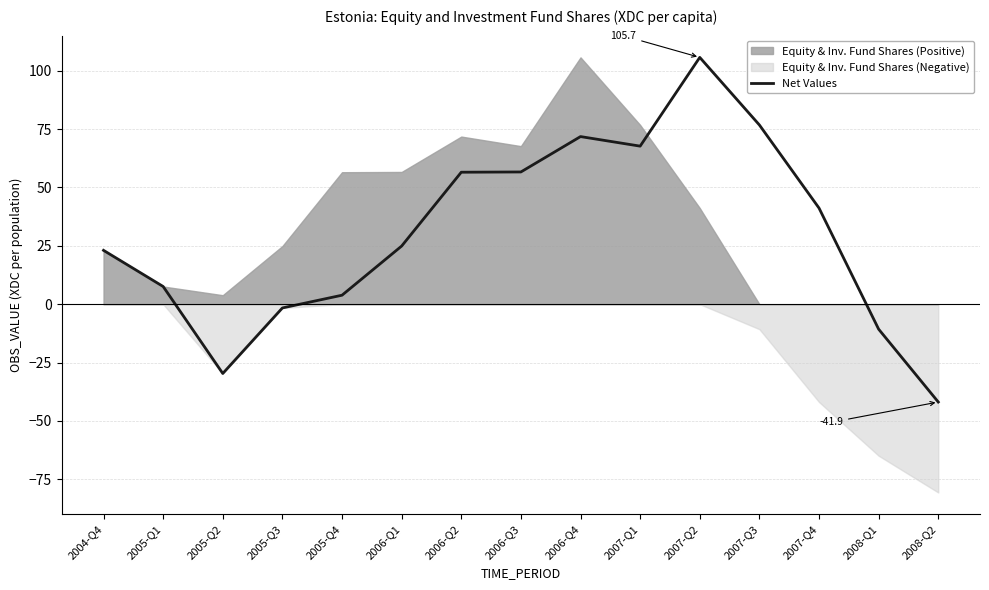

The value at 2004-Q4 is 5.1. True or false?

False